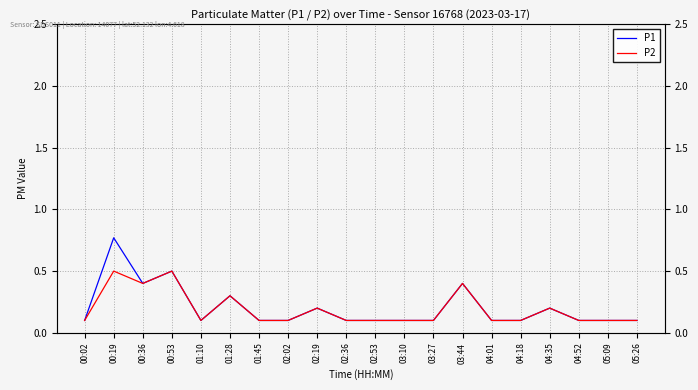

What is the sum of all P1 values?

4.1